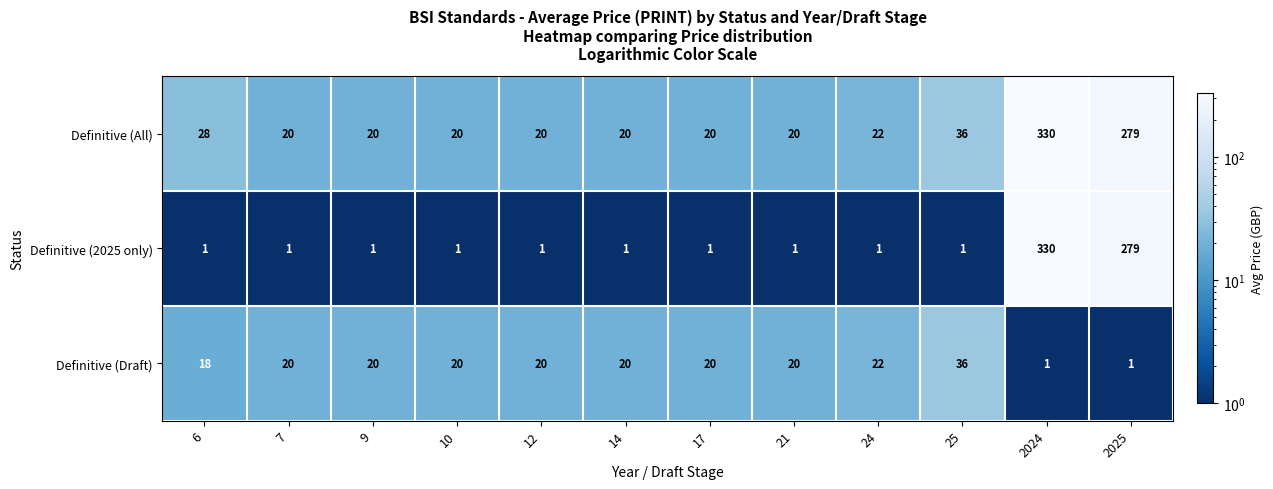

At which category is the sum across all series the highest?

2024